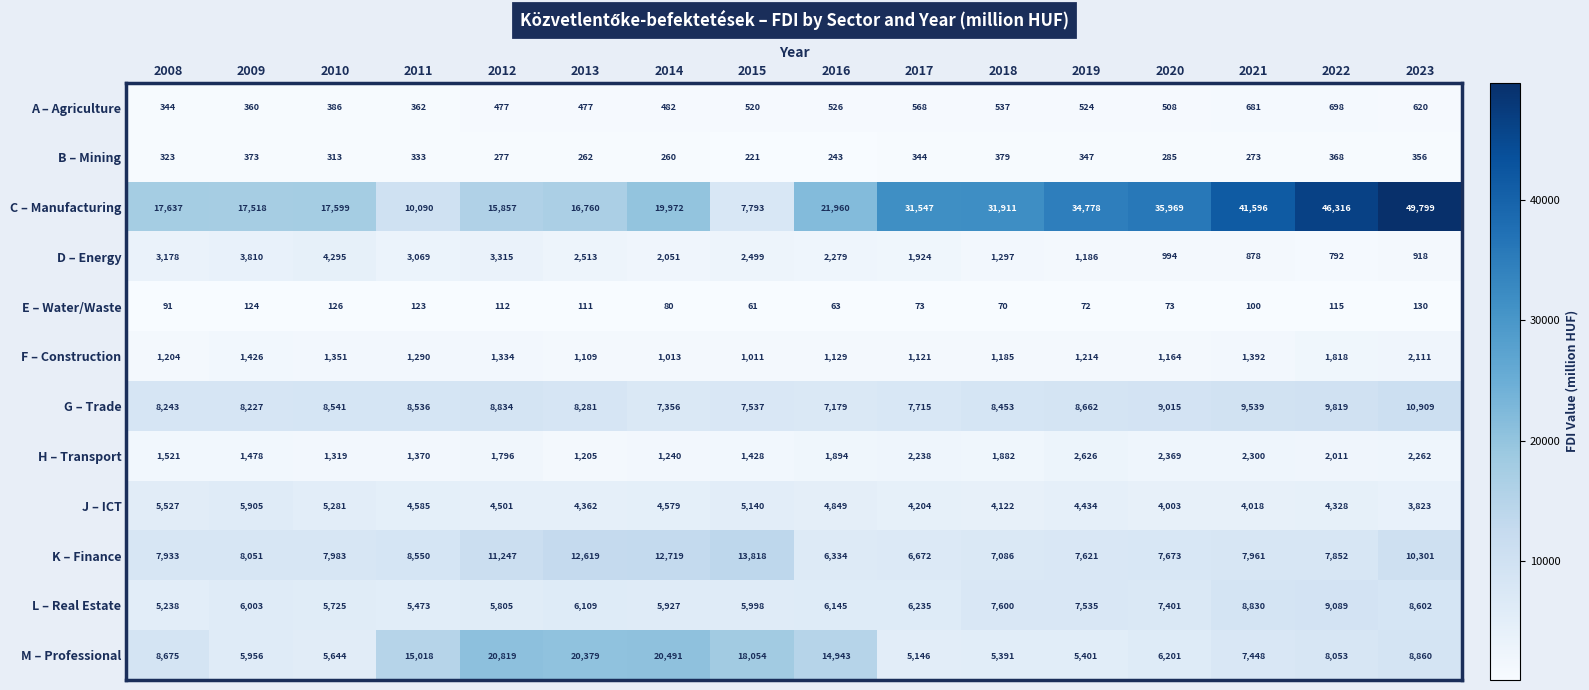

Which label corresponds to the largest value in the chart?

2023